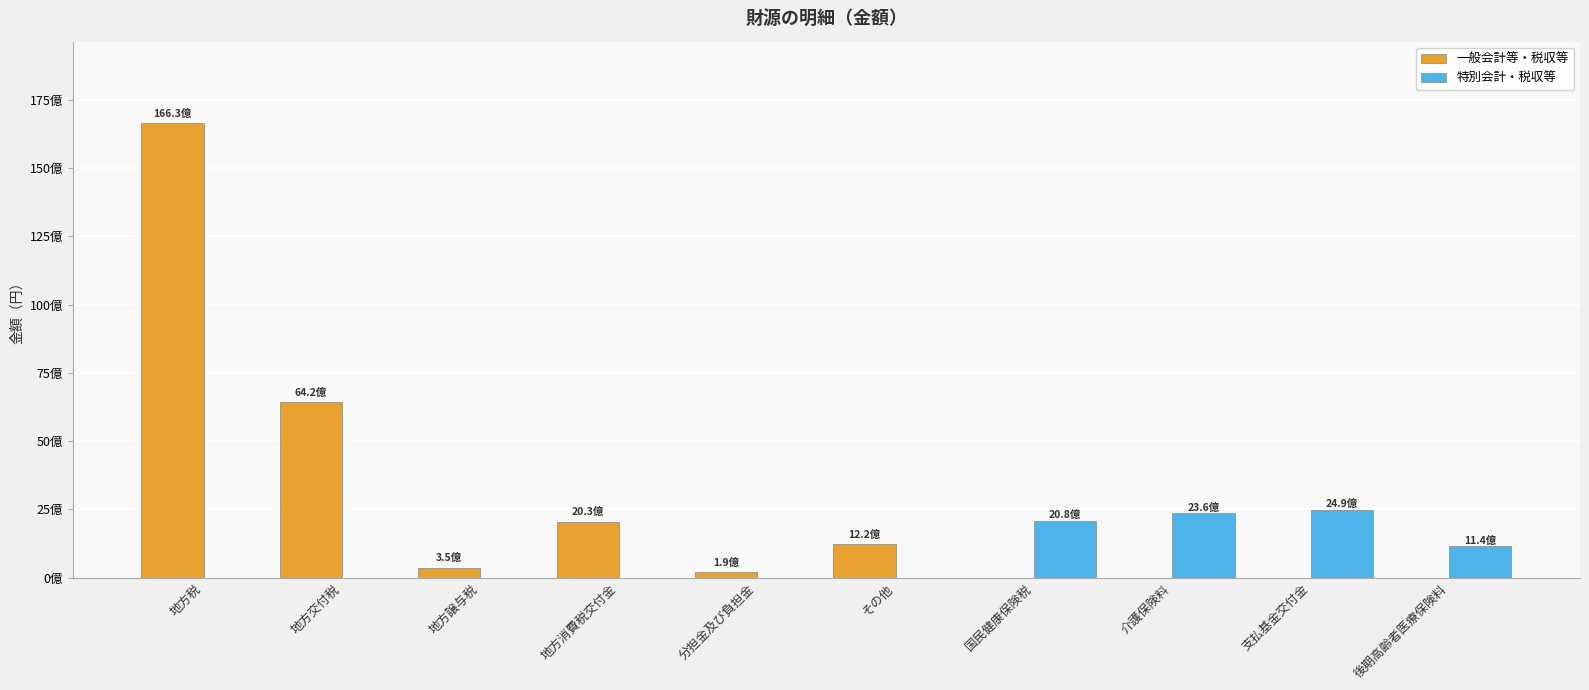

What are all the series names shown in the legend?

一般会計等・税収等, 特別会計・税収等